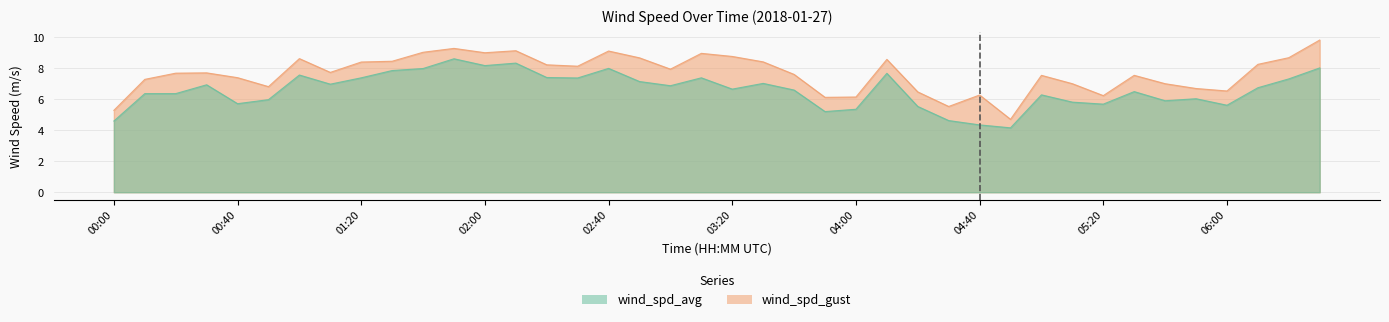

Between 04:20 and 02:00, which is larger?

02:00